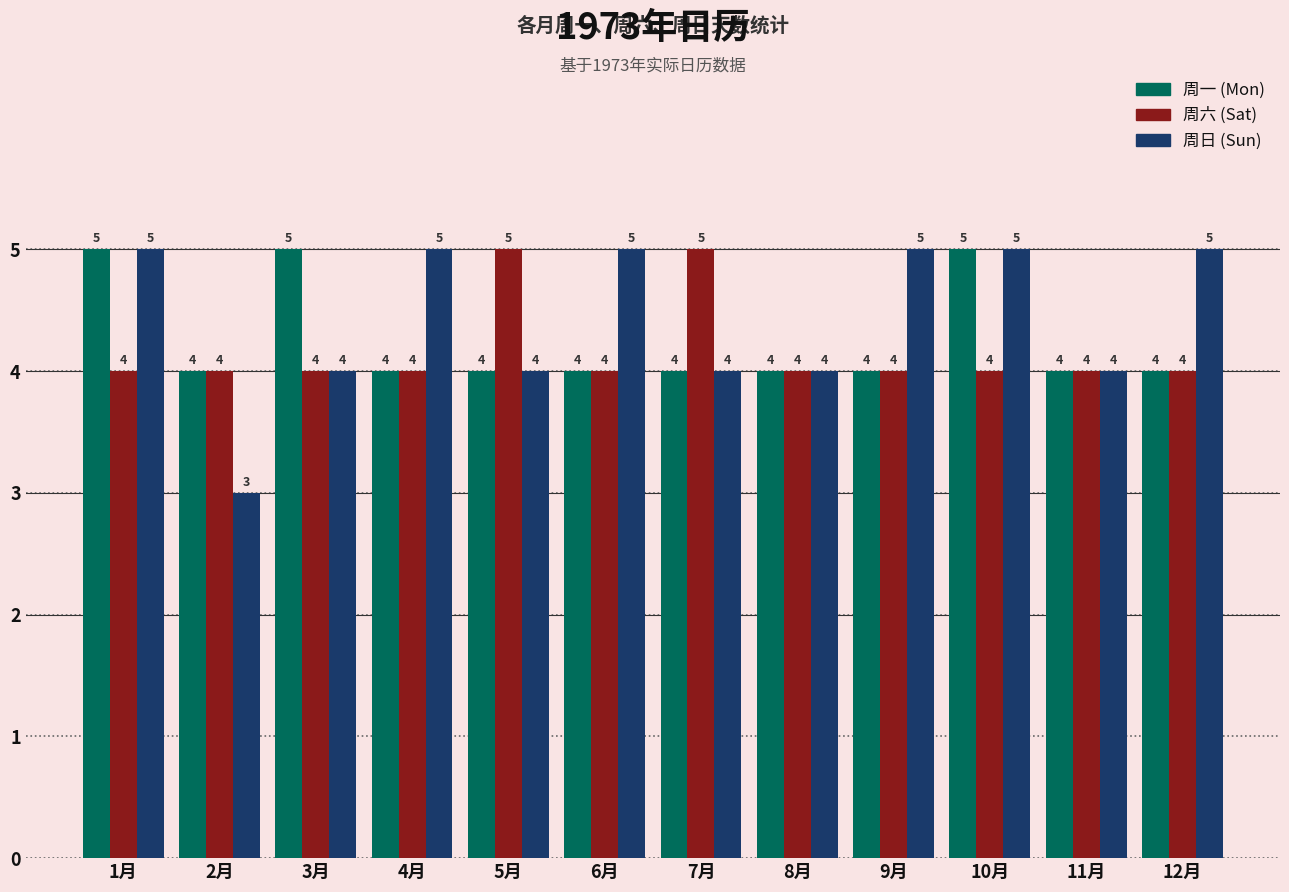

What is the total value across all series at 11月?

12